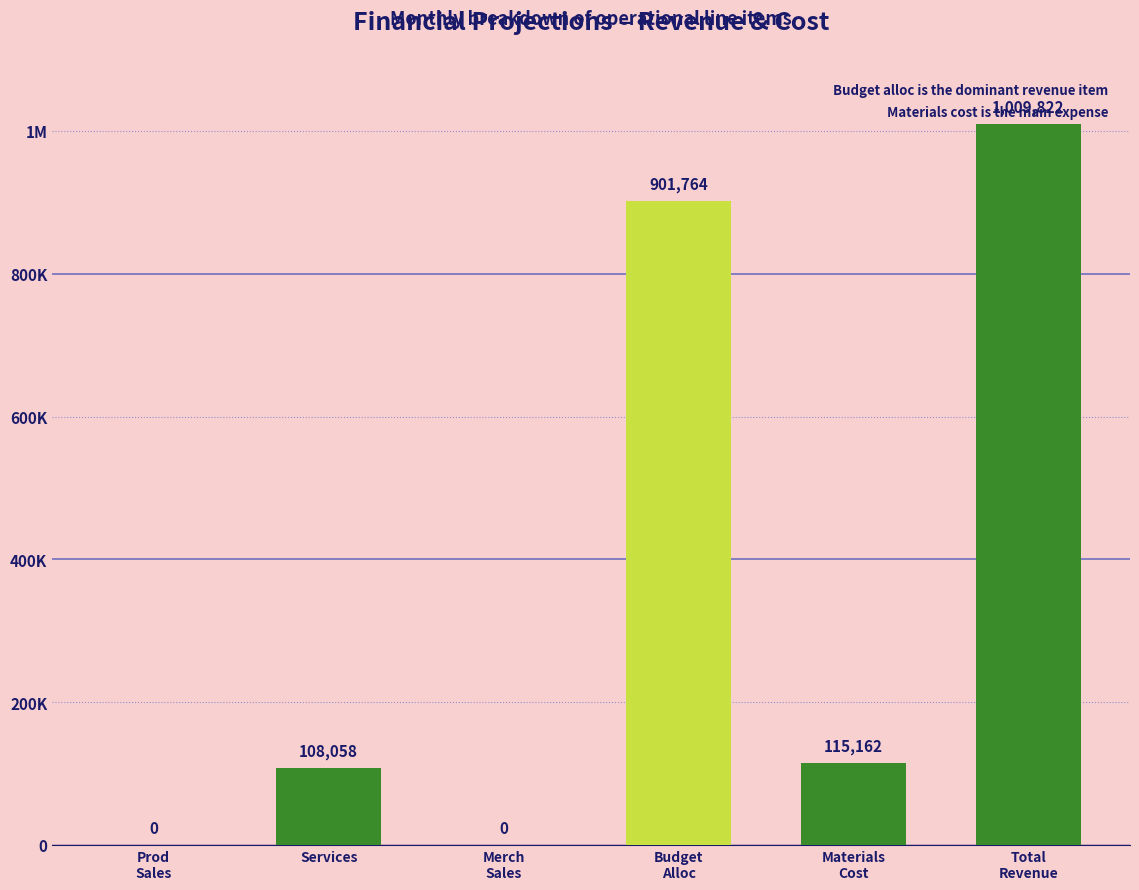

Reading left to right, list all the values displayed in this chart.

0.0	108058.5	0.0	901764.0	115162.0	1009822.5